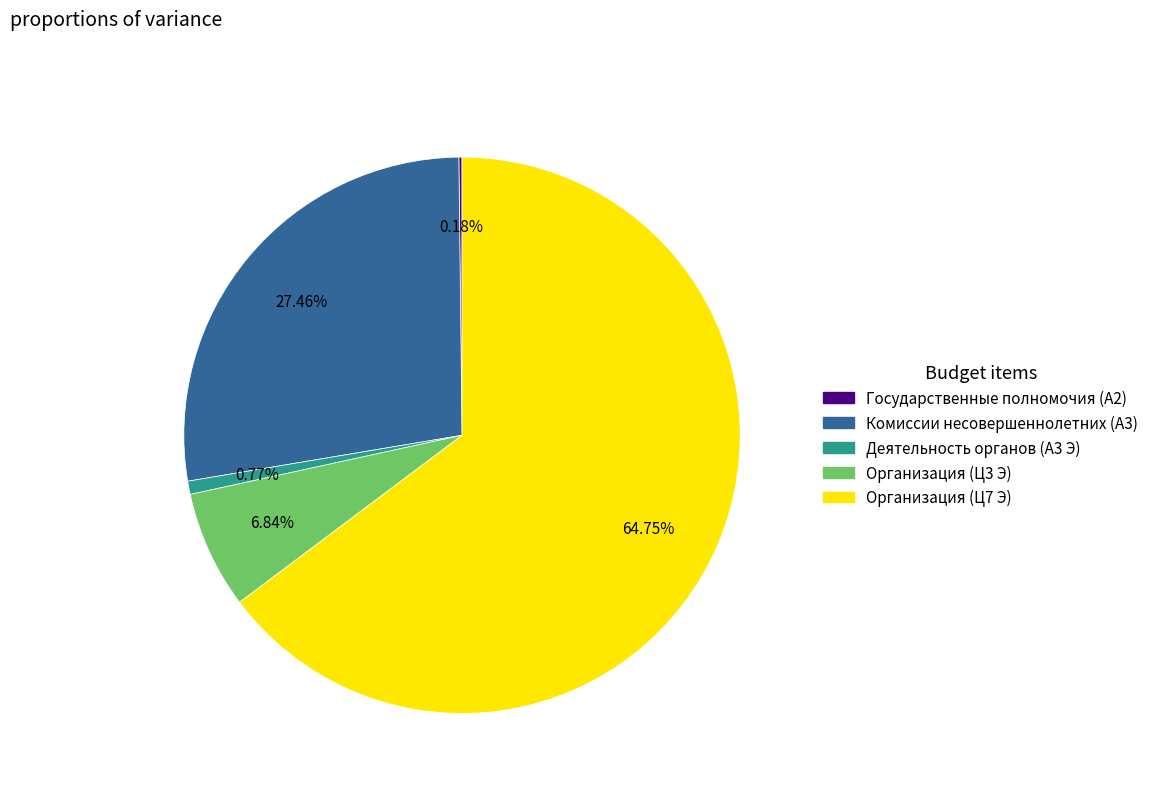

Does any single category account for the majority?

Yes